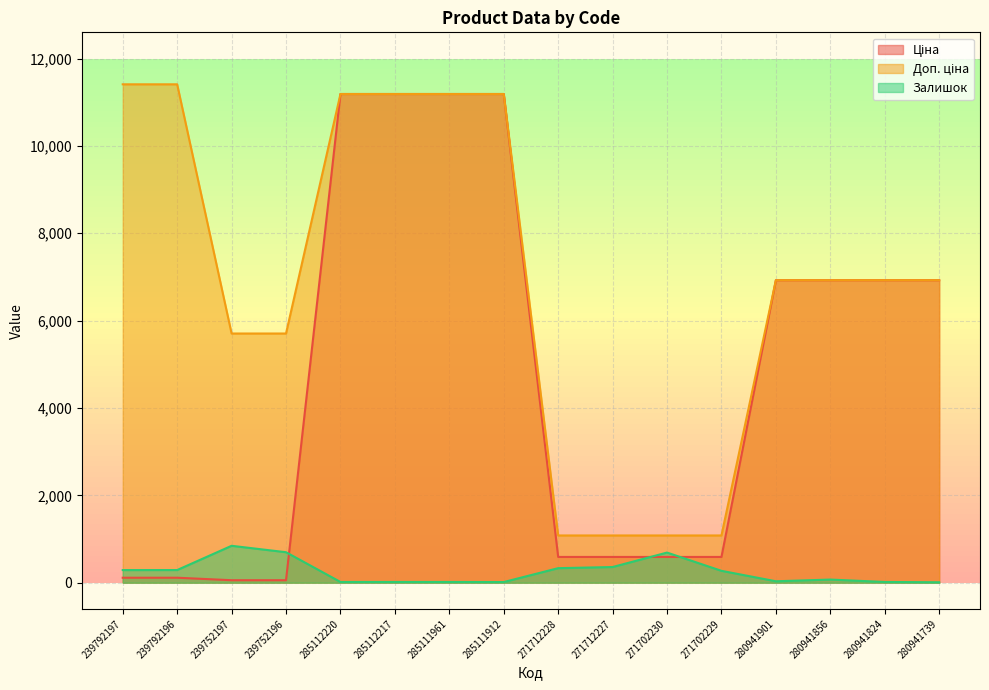

The value of Залишок at 280941824 is 5.8. True or false?

False